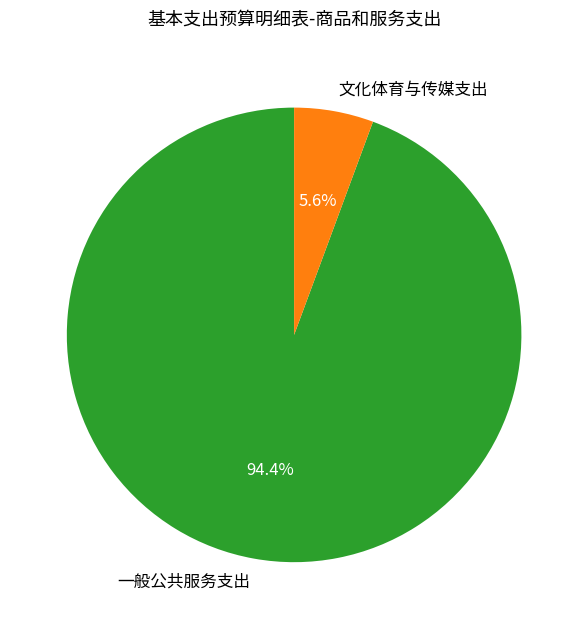

Is the sum of 一般公共服务支出 and 文化体育与传媒支出 greater than half?

Yes